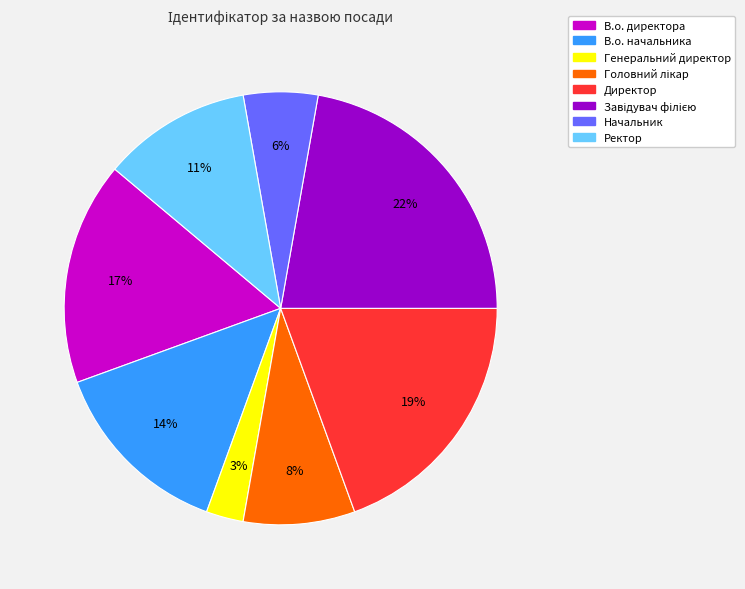

To the nearest percent, what portion does Генеральний директор represent?

3%